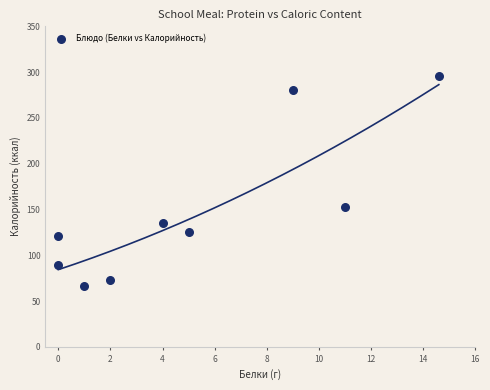

What is the range of Y values (max minus min)?

230